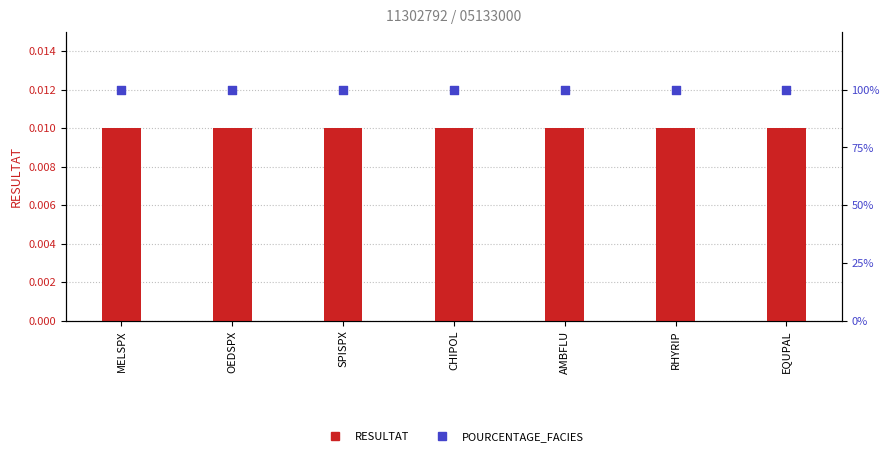

Which series has the largest total across all categories?

POURCENTAGE_FACIES